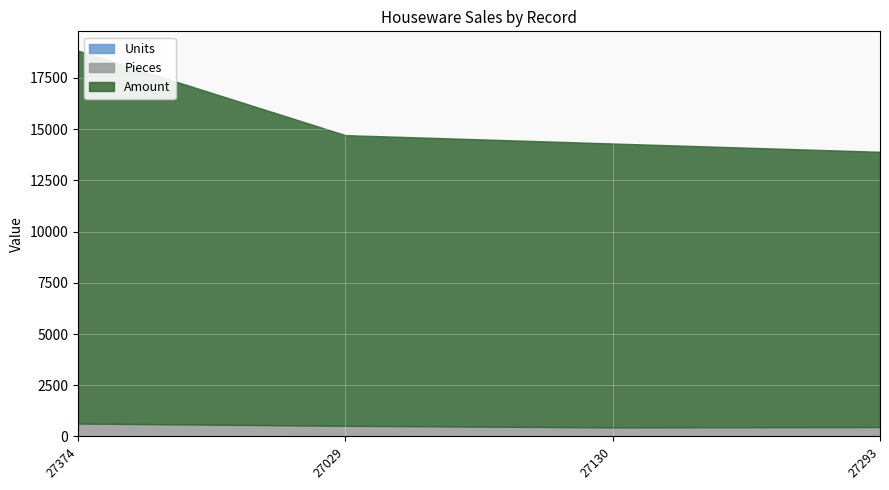

How many lines are shown in the chart?

3